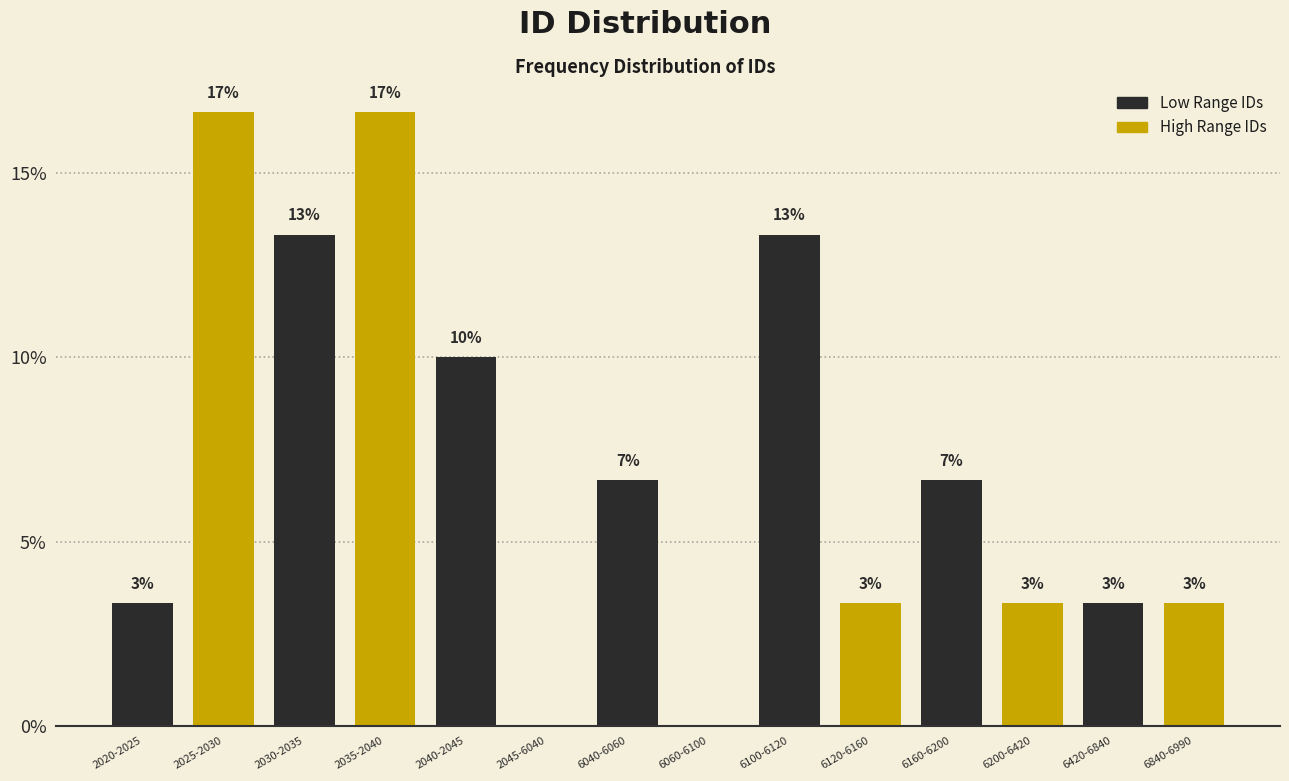

Are the bars horizontal?

No